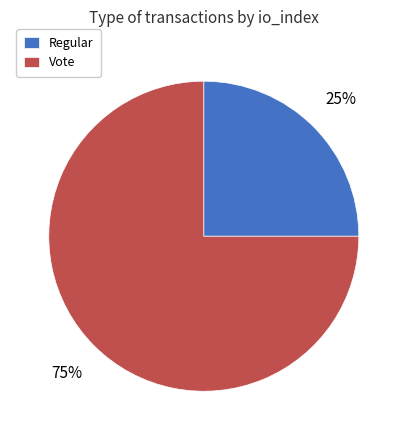

How many segments does this pie chart have?

2